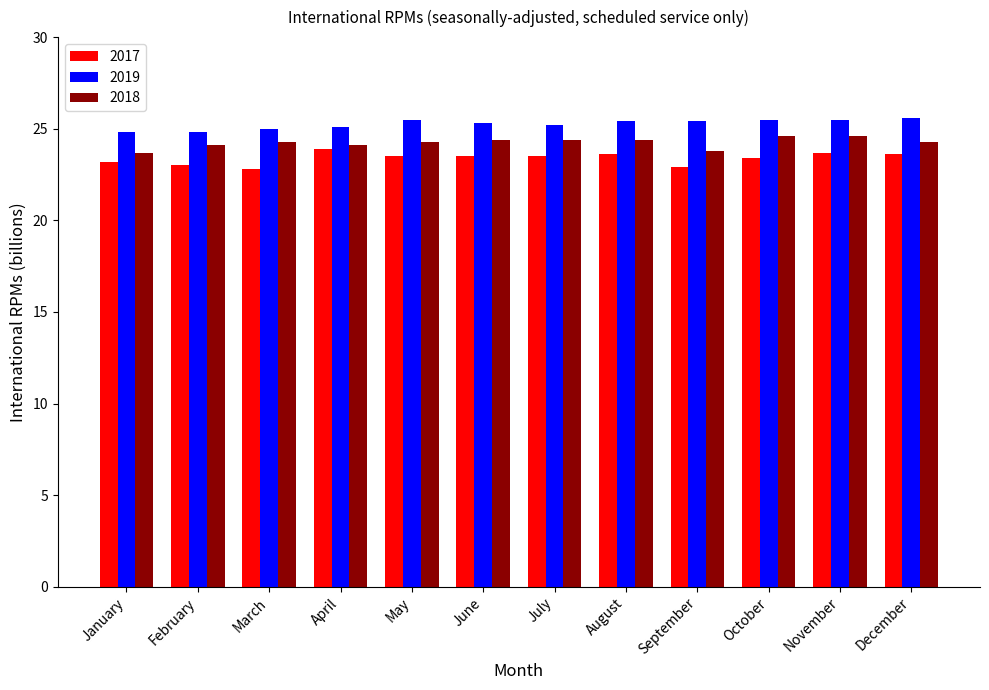

Which series has the largest total across all categories?

2019